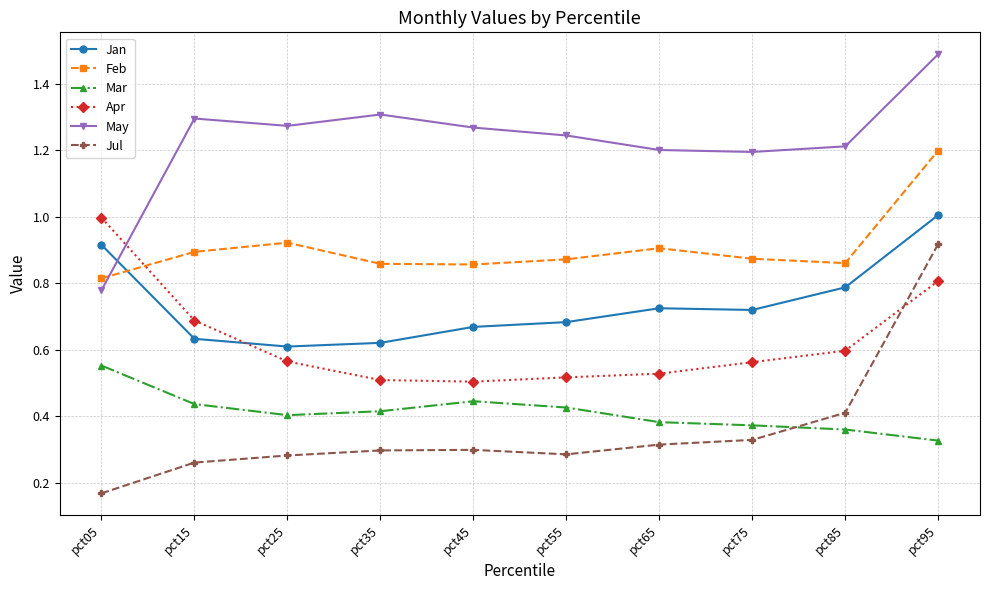

Where is Mar nearest to the value 0?

pct95